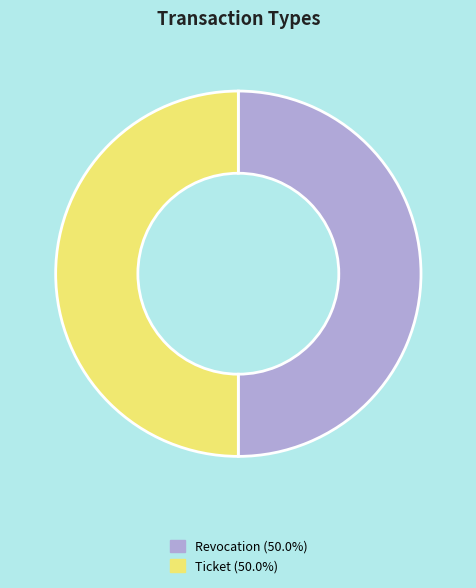

Approximately how many times larger is the value at Revocation (50.0%) compared to Ticket (50.0%)?

1.0